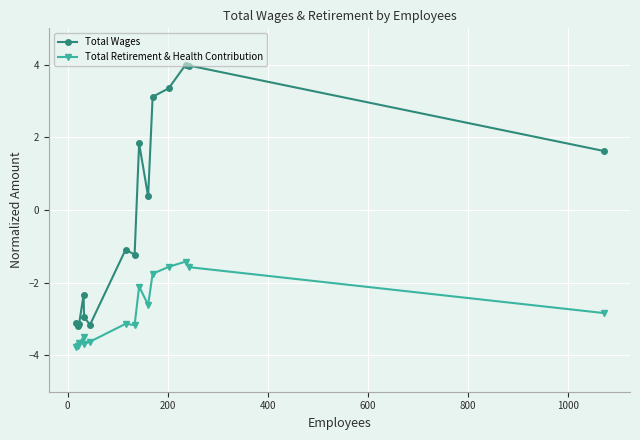

How many interior local peaks does the Total Wages series have?

4